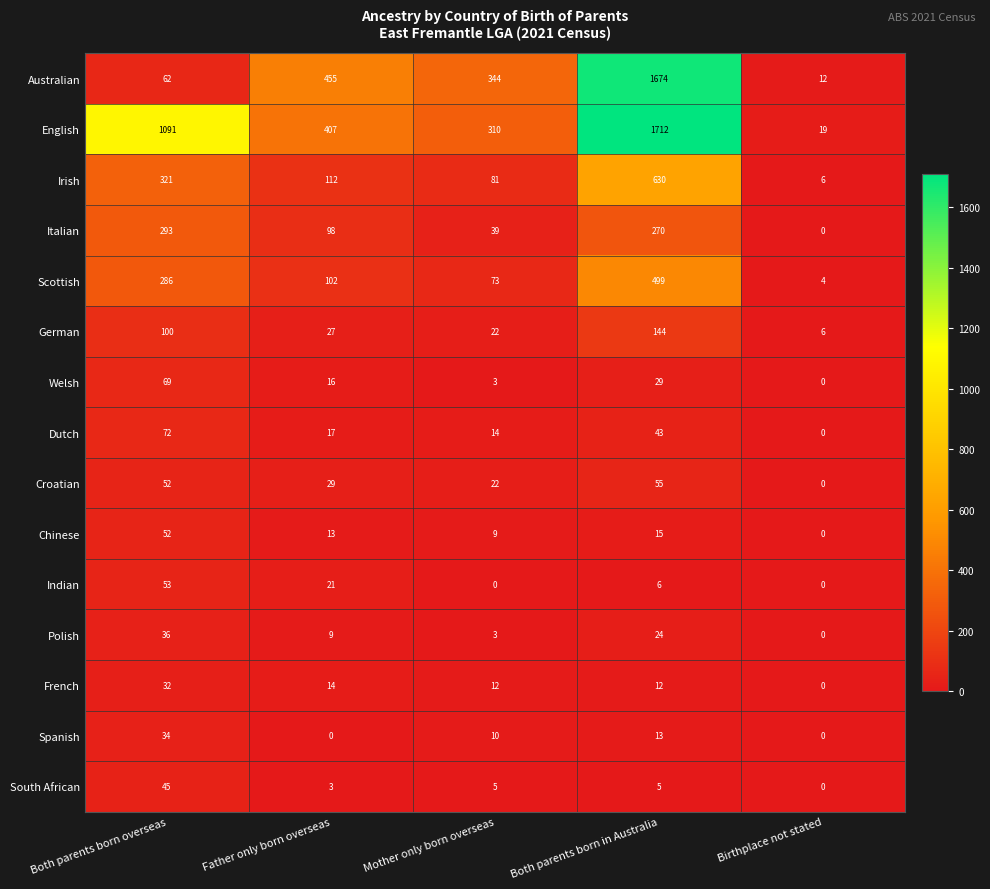

Which series has the widest spread of values?

English